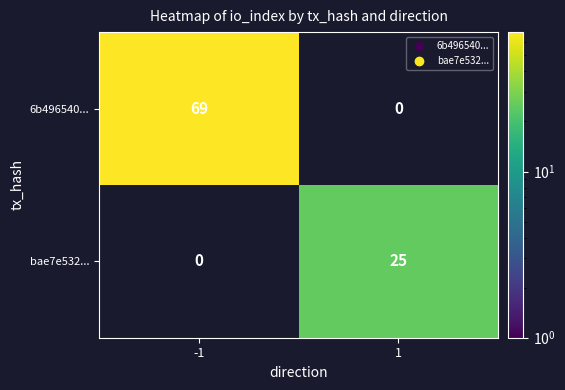

The 6b496540... series shows 27 at 1. True or false?

False